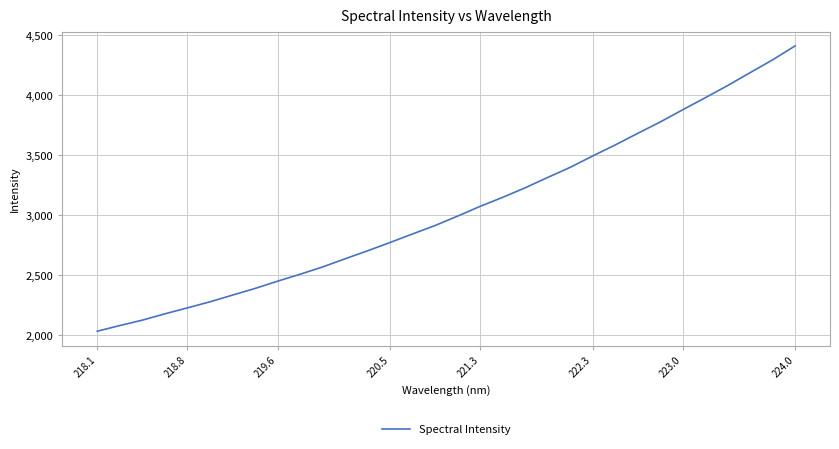

What is the difference between the maximum and minimum values?

2379.0